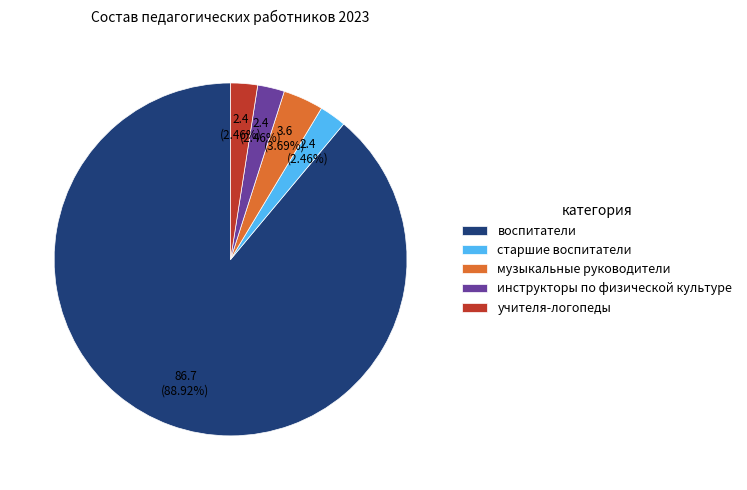

What percentage is the музыкальные руководители slice, to the nearest percent?

4%